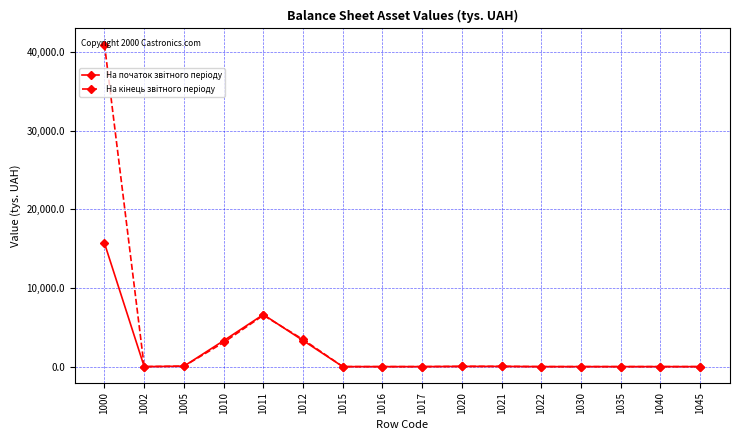

At which category is the sum across all series the highest?

1000